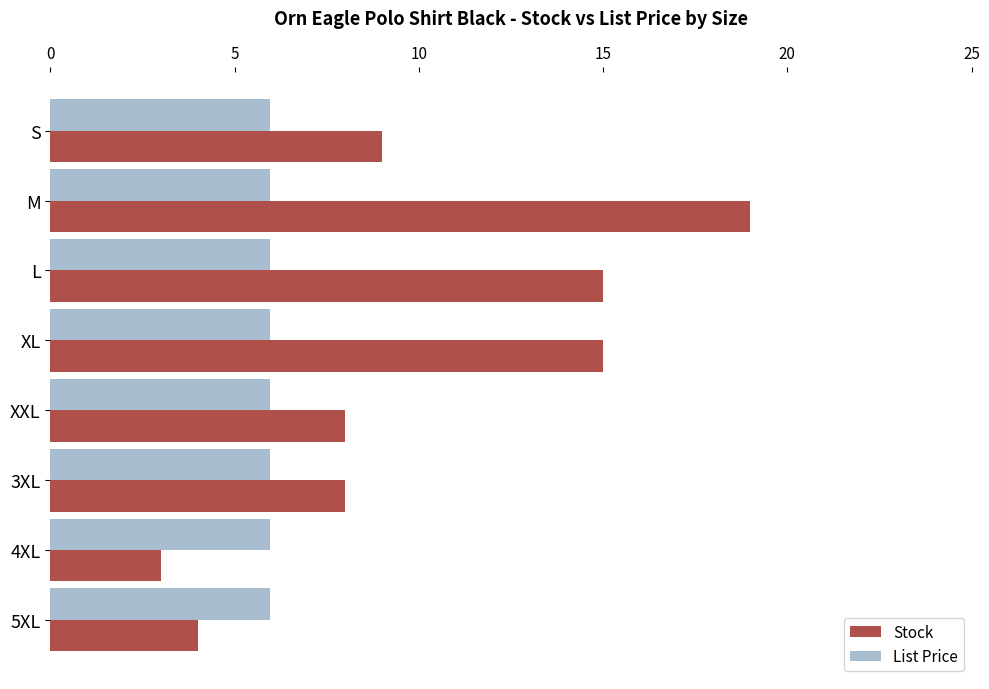

Rank the series at 4XL from highest to lowest value.

List Price, Stock